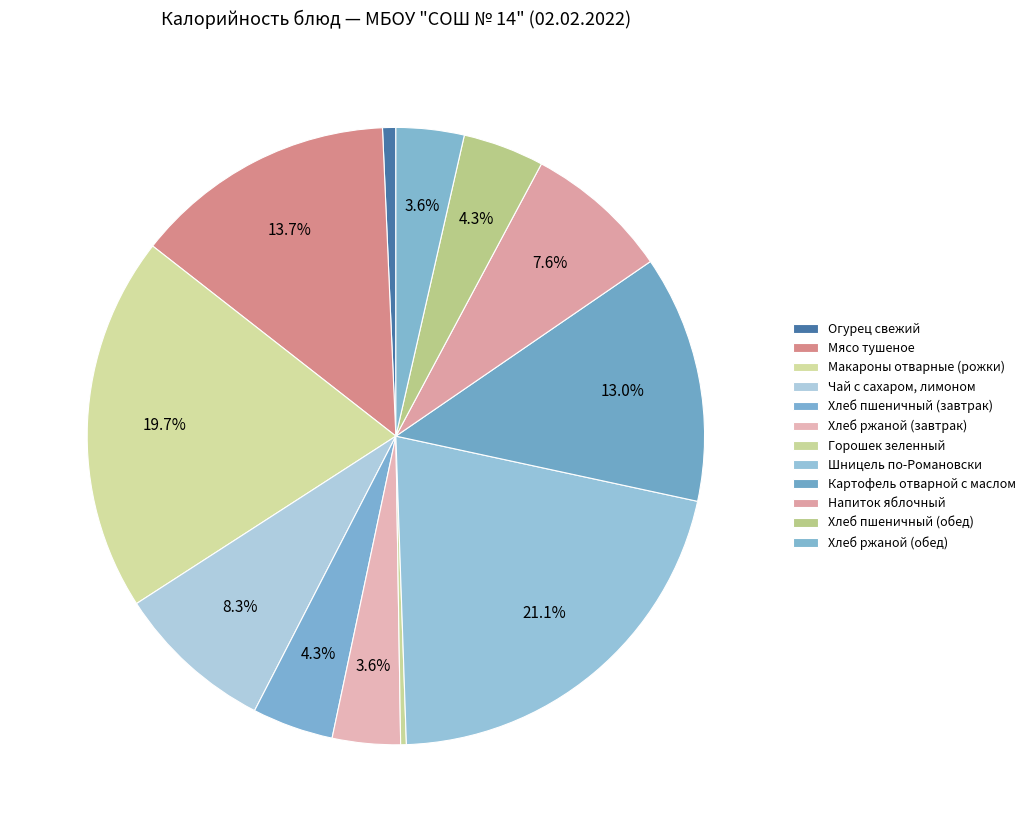

Between Хлеб ржаной (завтрак) and Напиток яблочный, which is larger?

Напиток яблочный